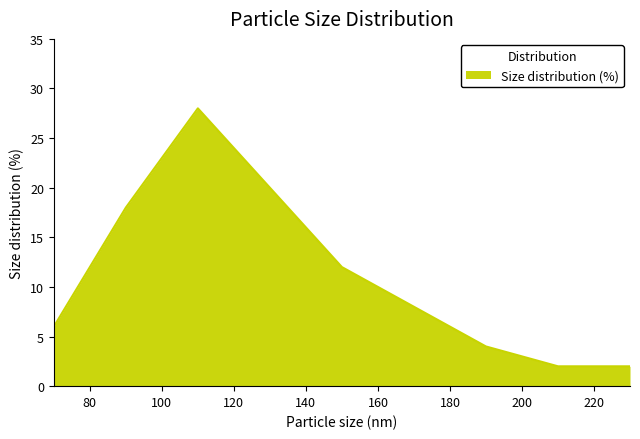

What is the maximum value shown in the chart?

28